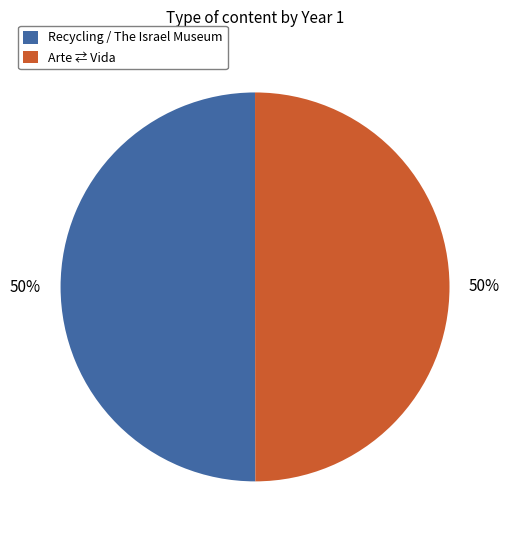

True or false: Arte ⇄ Vida accounts for 50% of the total.

True